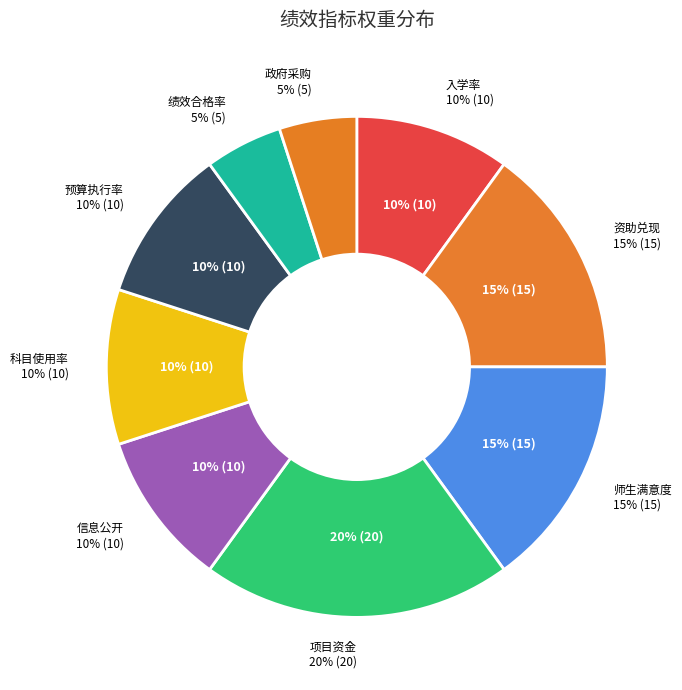

Is the sum of 功能科目经济科目正确使用率 and 全年预算支出执行率 greater than half?

No